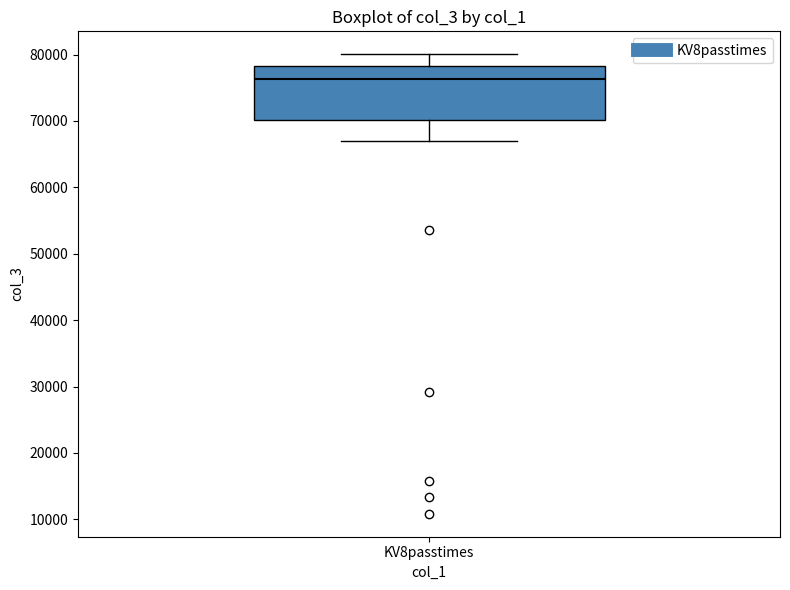

Transcribe this box plot: give where the median line is, the range the box spans, and where the two whiskers end, as read against the y-axis. The values are not printed on the chart, so give them approximately, as read against the axis.

median 76000, box 70000 to 78000, whiskers 67000 to 80000